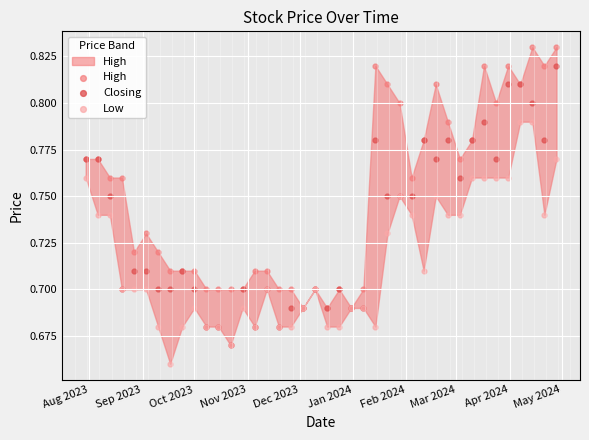

Which series has the largest Y range (max minus min)?

Closing